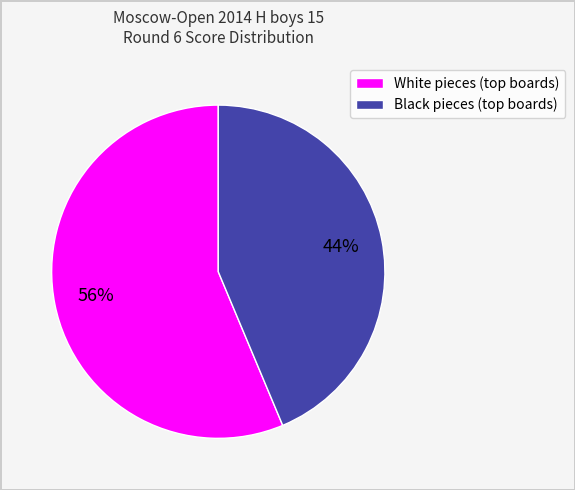

Count the number of slices in the pie.

2